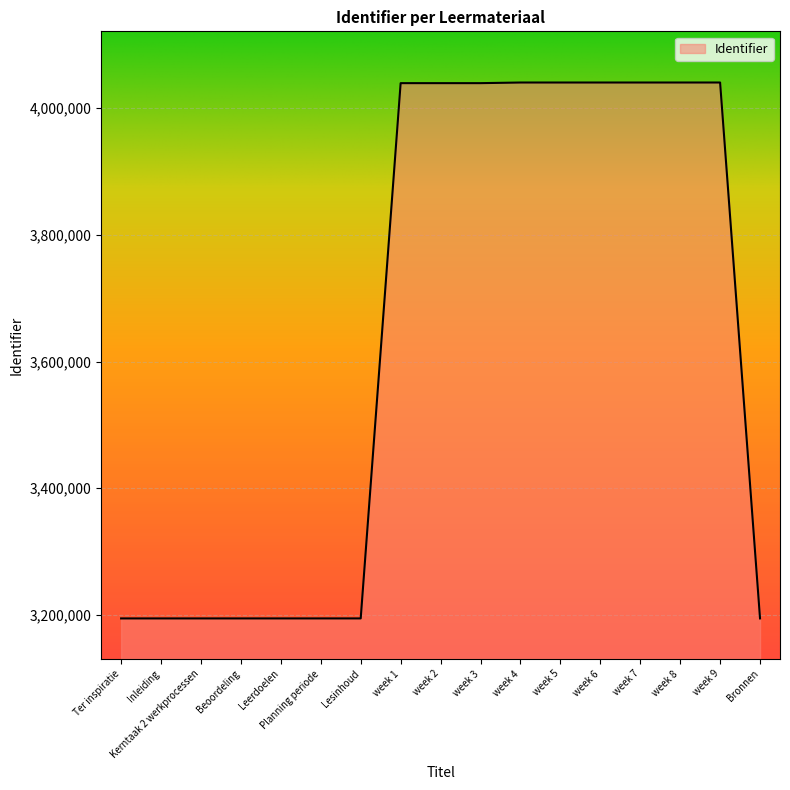

Which has a higher value, Leerdoelen or week 7?

week 7